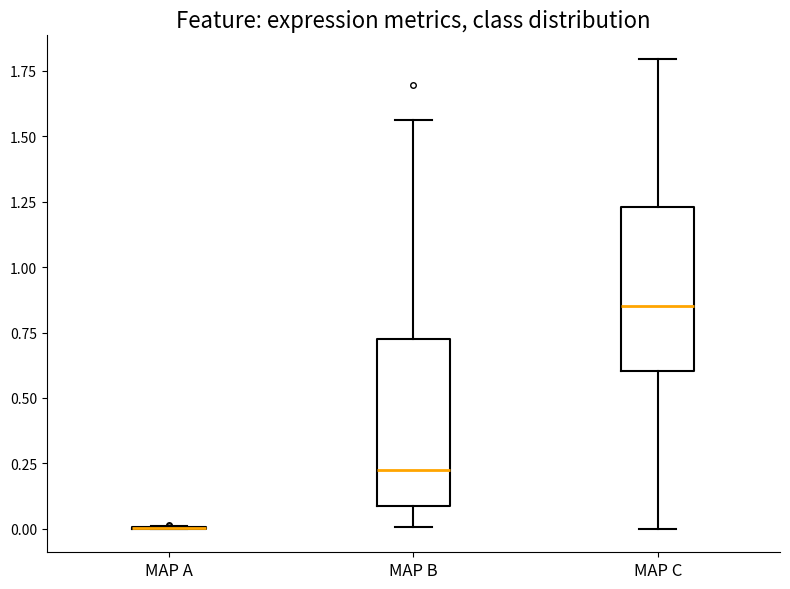

Reading left to right, read every box against the y-axis: the position of its median line, the range the box covers, and the ends of its whiskers. The values are not printed on the chart, so give them approximately, as read against the axis.

MAP A: box collapsed to a line at 0.00, whiskers 0.00 to 0.00
MAP B: median 0.25, box 0.10 to 0.75, whiskers 0.00 to 1.55
MAP C: median 0.85, box 0.60 to 1.25, whiskers 0.00 to 1.80